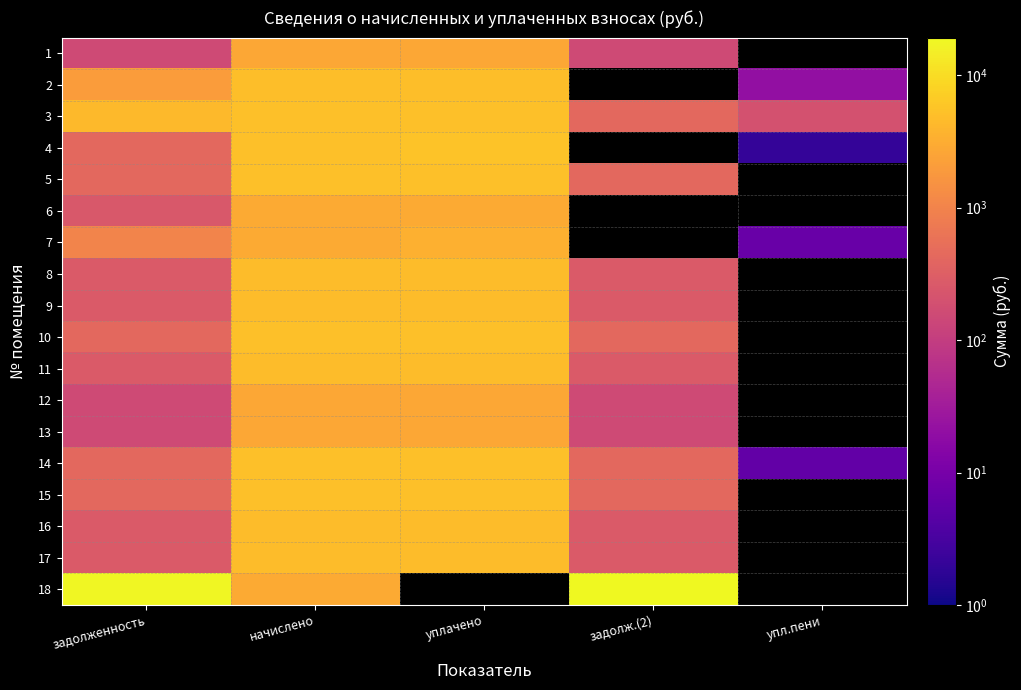

How many values in the 11 series are below 4653?

2